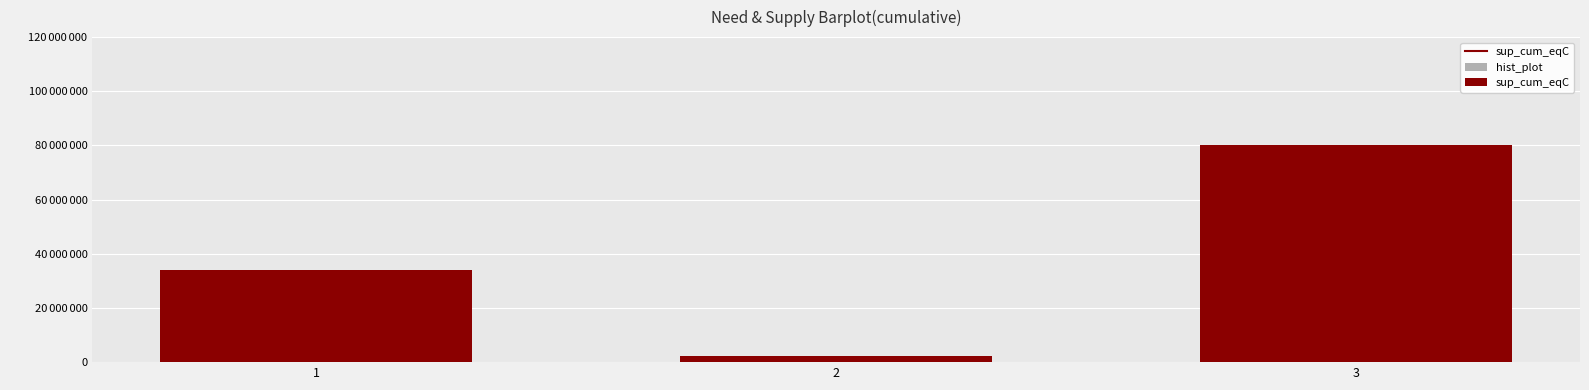

At which label is hist_plot closest to 41195740?

1